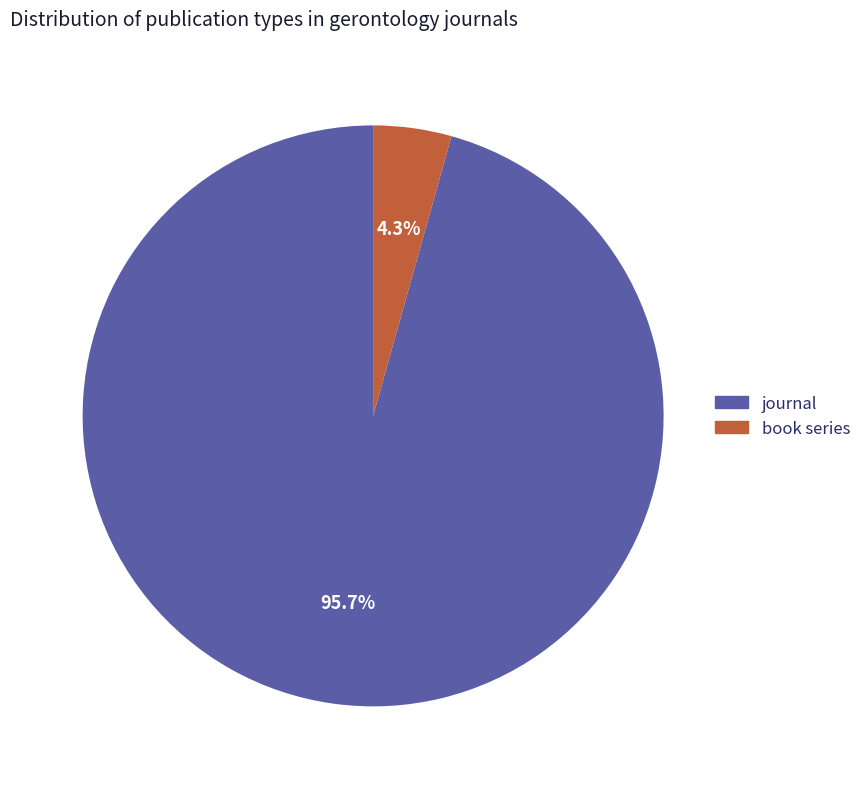

Which category has the smallest portion of the pie?

book series